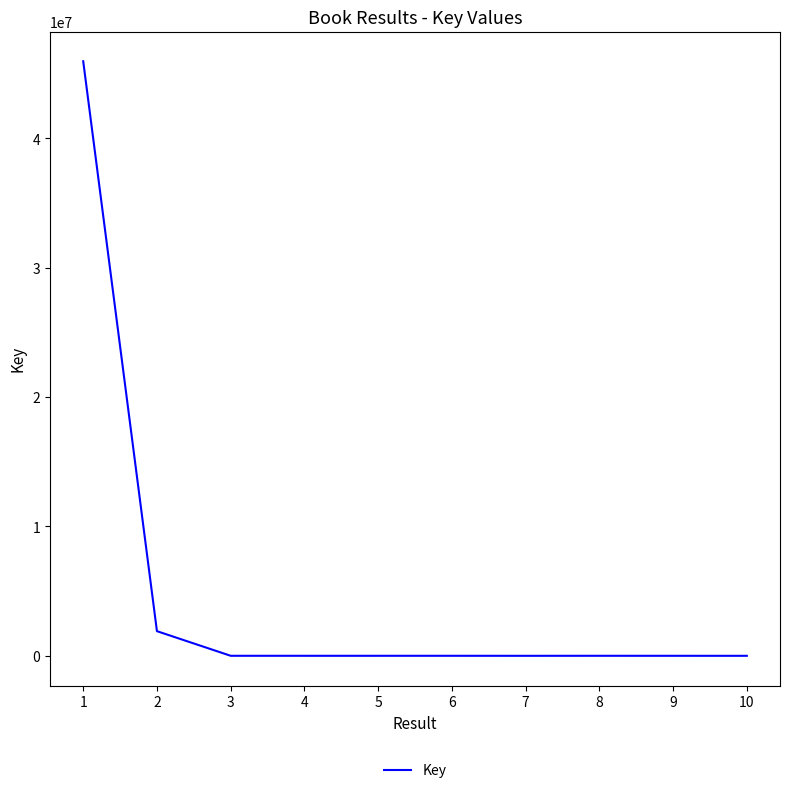

What is the greatest value displayed?

45950823